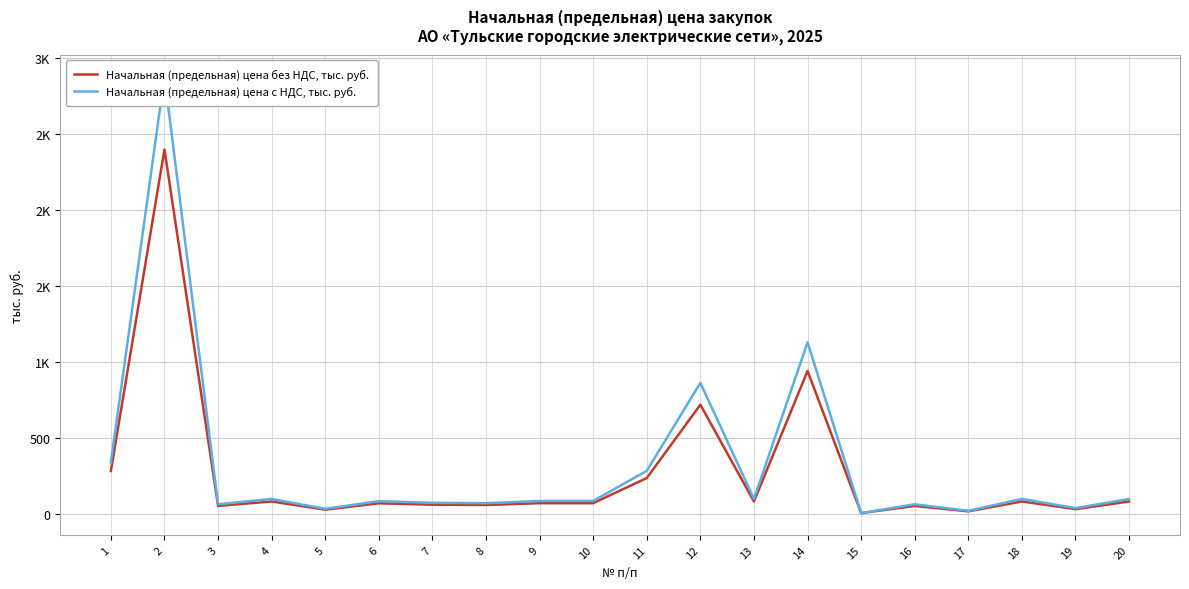

How many interior local peaks does the Начальная (предельная) цена с НДС, тыс. руб. series have?

7